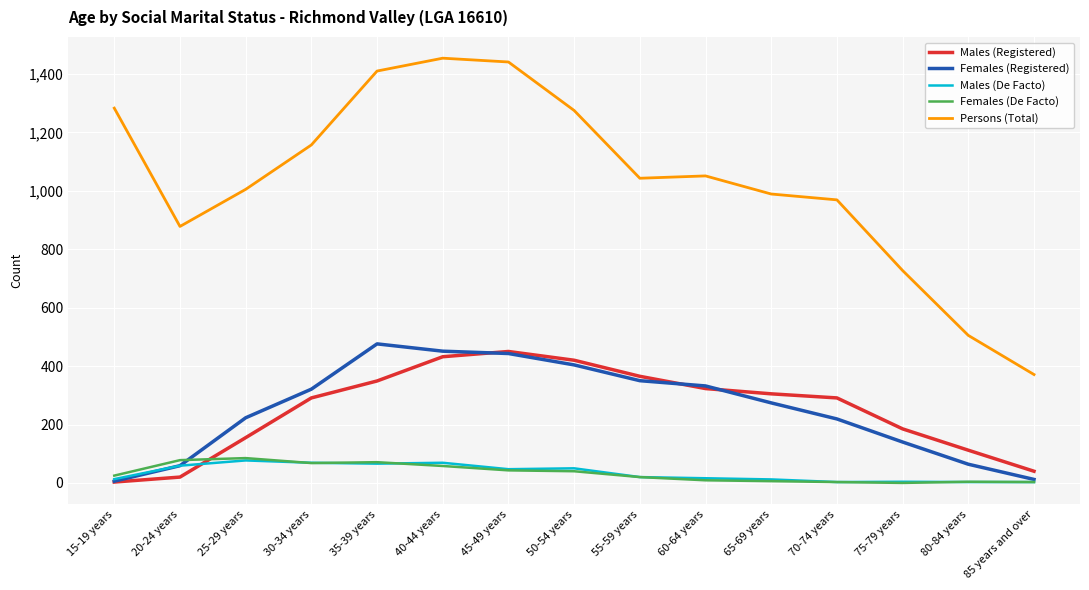

Which series has the widest spread of values?

Persons (Total)